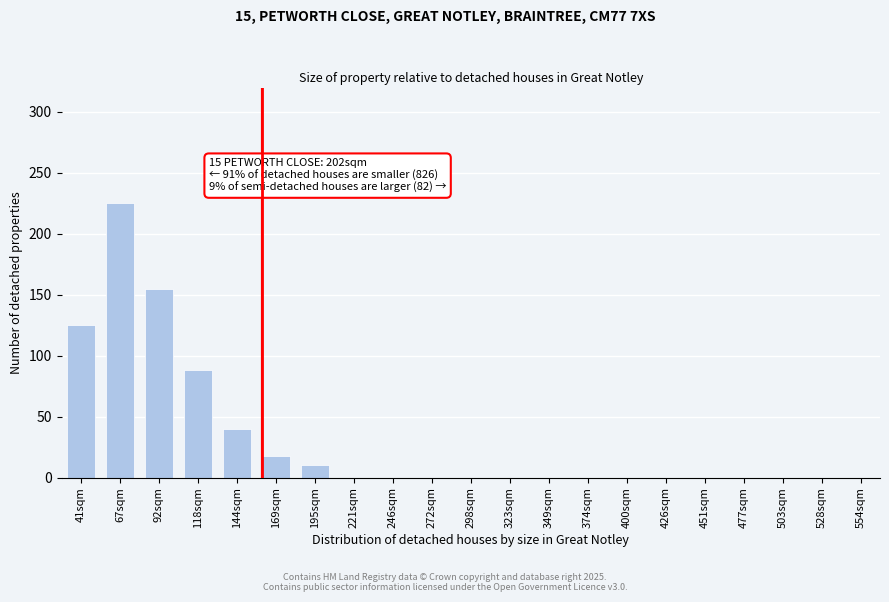

Reading right to left, list all the values displayed in this chart.

554sqm=0	528sqm=0	503sqm=0	477sqm=0	451sqm=0	426sqm=0	400sqm=0	374sqm=0	349sqm=0	323sqm=0	298sqm=0	272sqm=0	246sqm=0	221sqm=0	195sqm=10	169sqm=18	144sqm=40	118sqm=88	92sqm=155	67sqm=225	41sqm=125